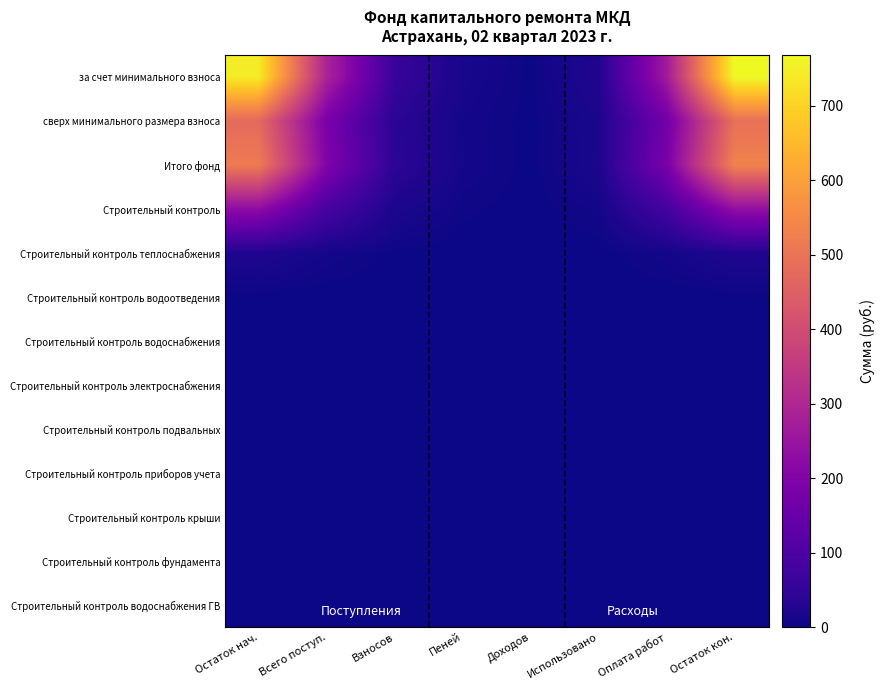

Count the number of categories in the chart.

8